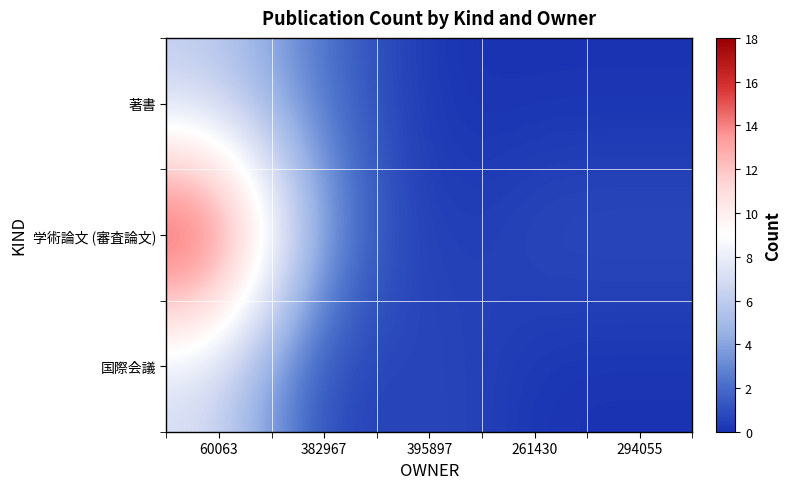

Reading left to right, what are all the values shown in this chart?

著書: 60063=6	382967=2	395897=0	261430=0	294055=0
学術論文 (審査論文): 60063=18	382967=3	395897=0	261430=1	294055=1
国際会議: 60063=7	382967=0	395897=1	261430=0	294055=0